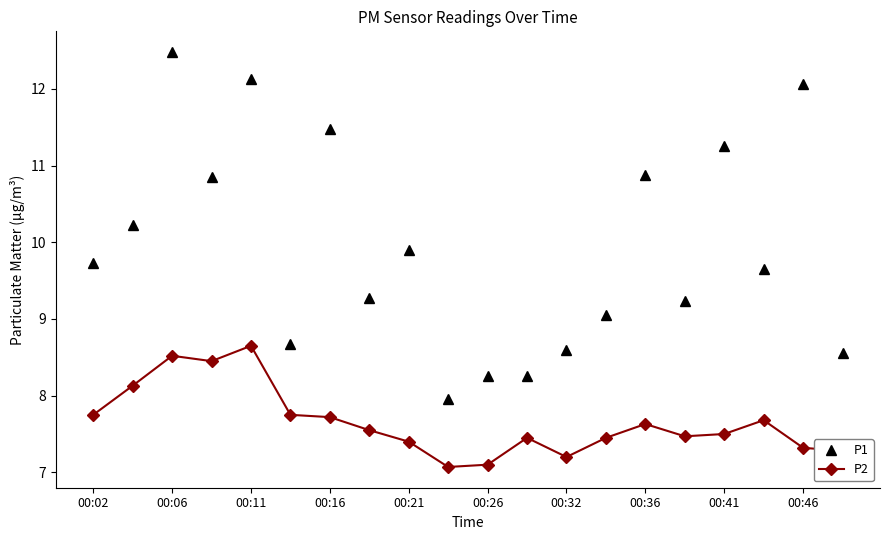

Which series has the widest spread of values?

P1